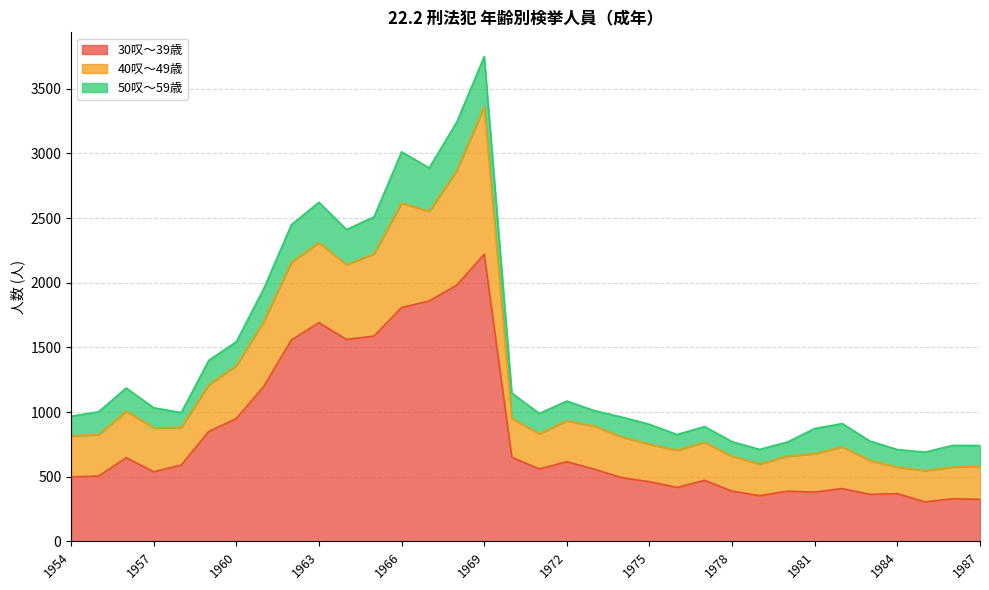

How many lines are shown in the chart?

3